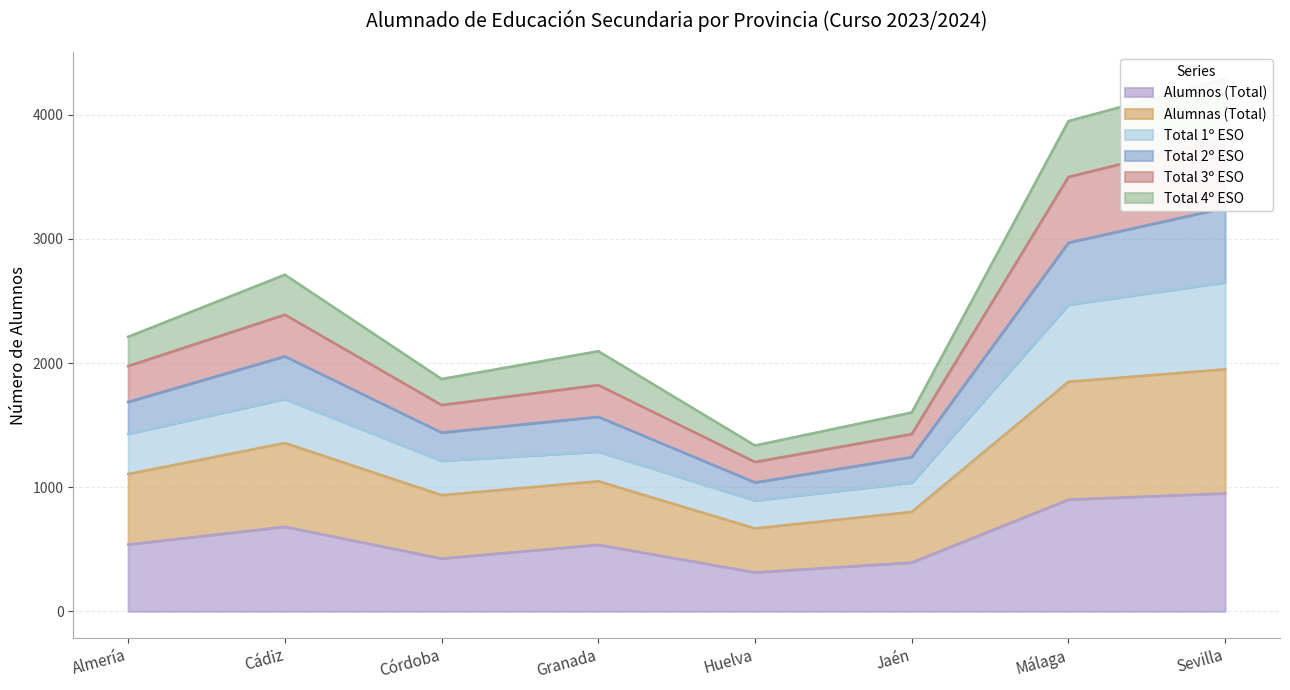

True or false: Total 1º ESO and Total 2º ESO intersect in this chart.

False